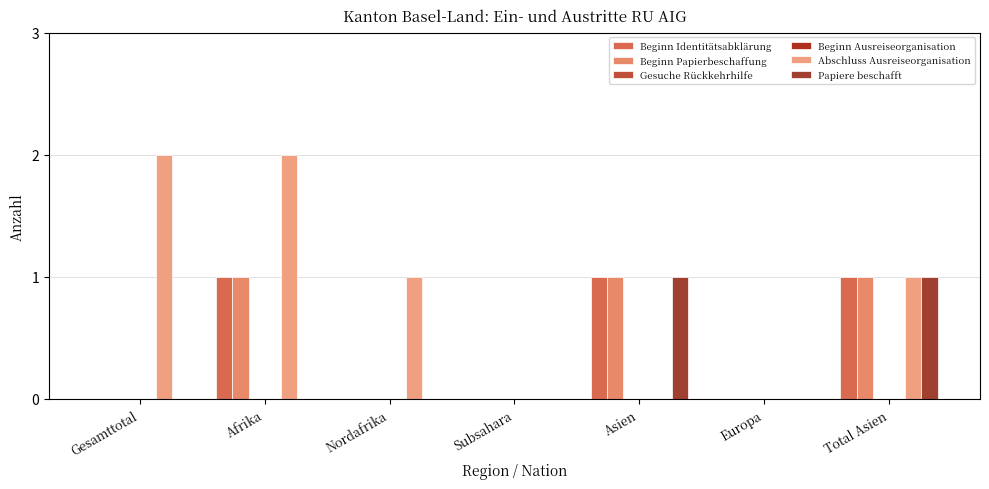

What are all the series names shown in the legend?

Beginn Identitätsabklärung, Beginn Papierbeschaffung, Gesuche Rückkehrhilfe, Beginn Ausreiseorganisation, Abschluss Ausreiseorganisation, Papiere beschafft